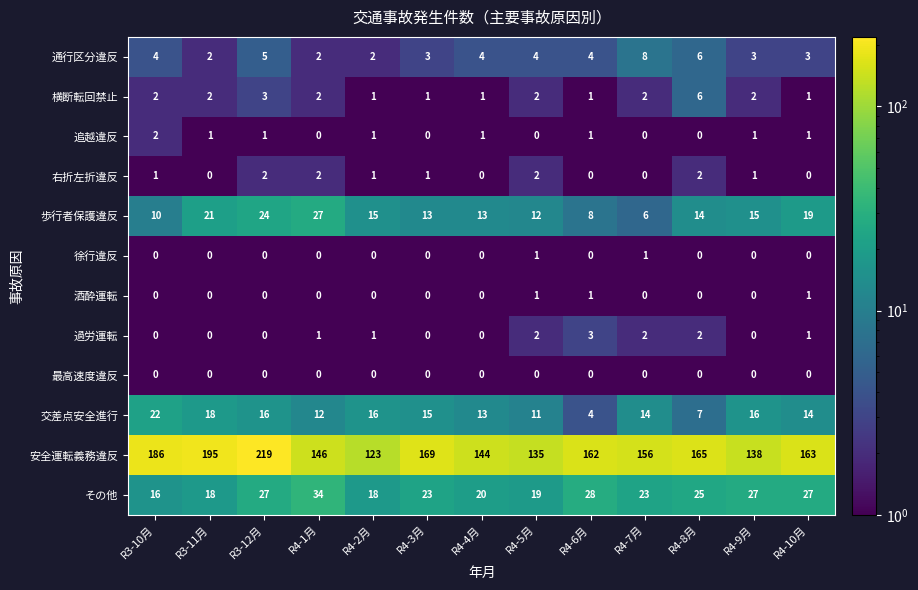

What is the maximum value shown in the chart?

219